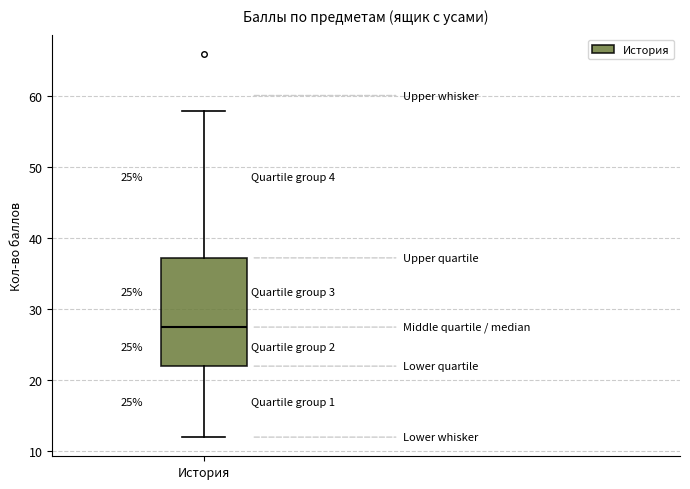

Read this box plot against the y-axis: the position of the median line, the range covered by the box, and the ends of both whiskers. The values are not printed on the chart, so give them approximately, as read against the axis.

median 28, box 22 to 37, whiskers 12 to 58